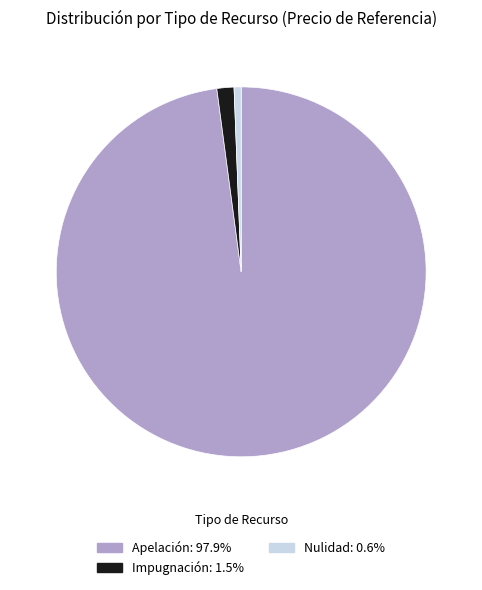

Which category has the biggest portion of the pie?

Apelación